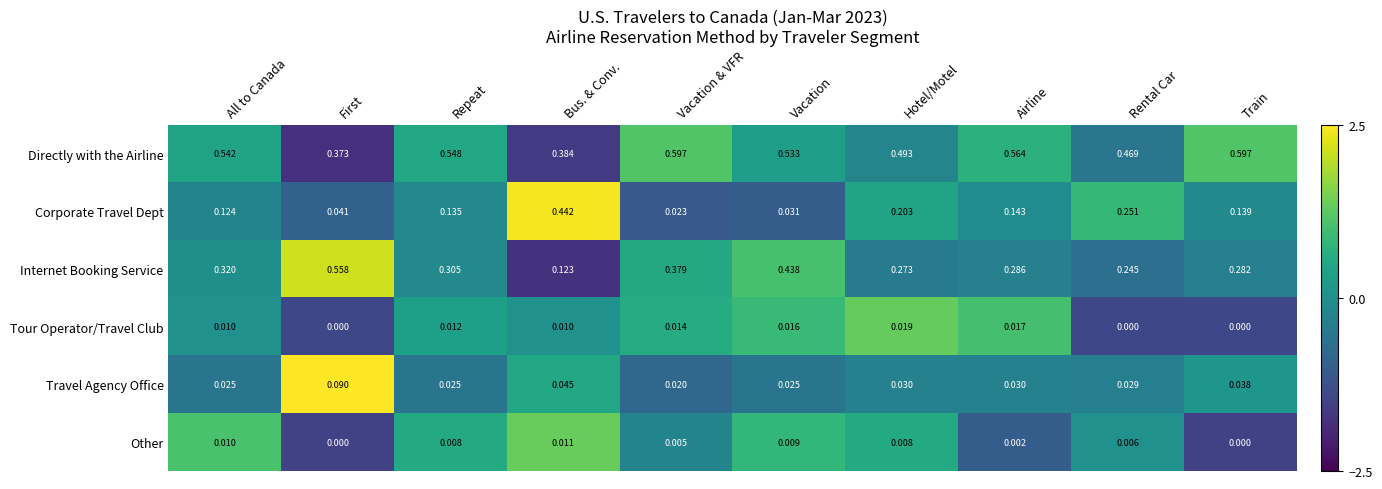

How many data points does each series have?

10